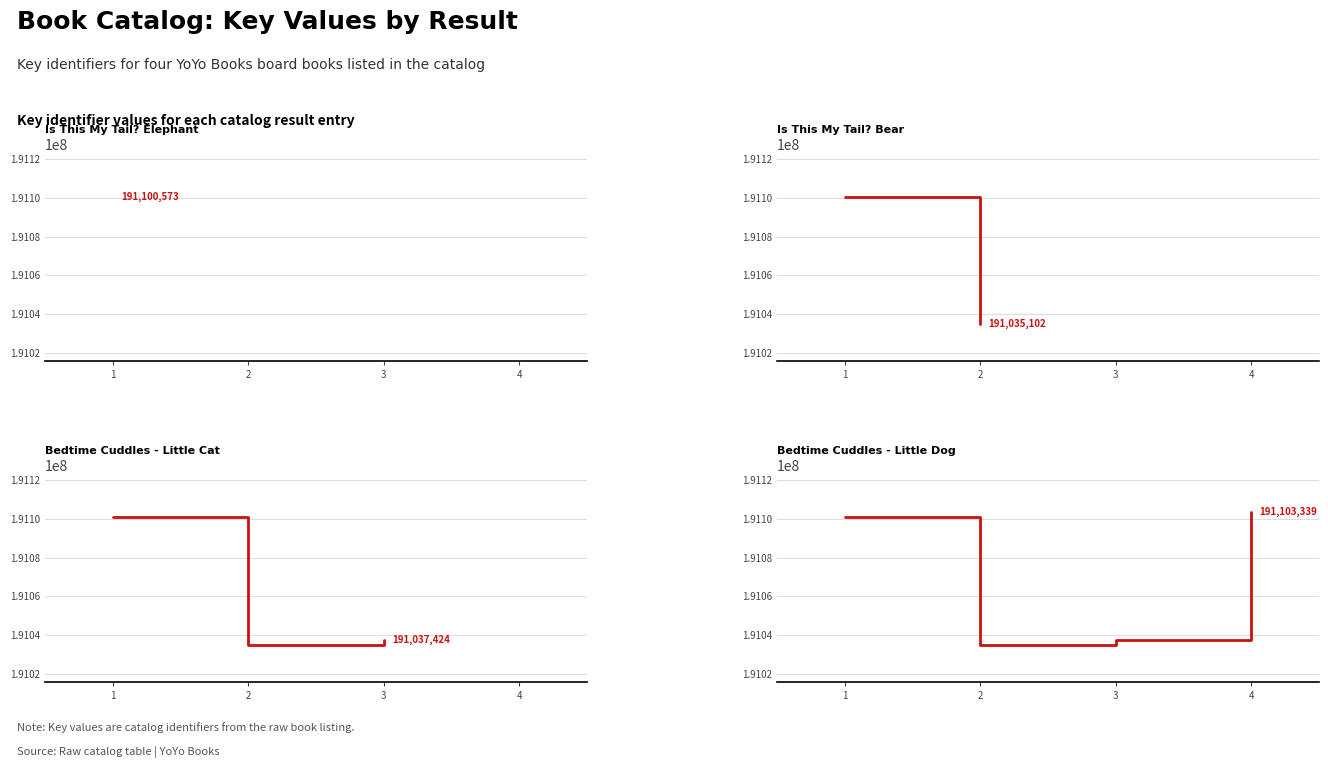

What is the greatest value displayed?

191103339